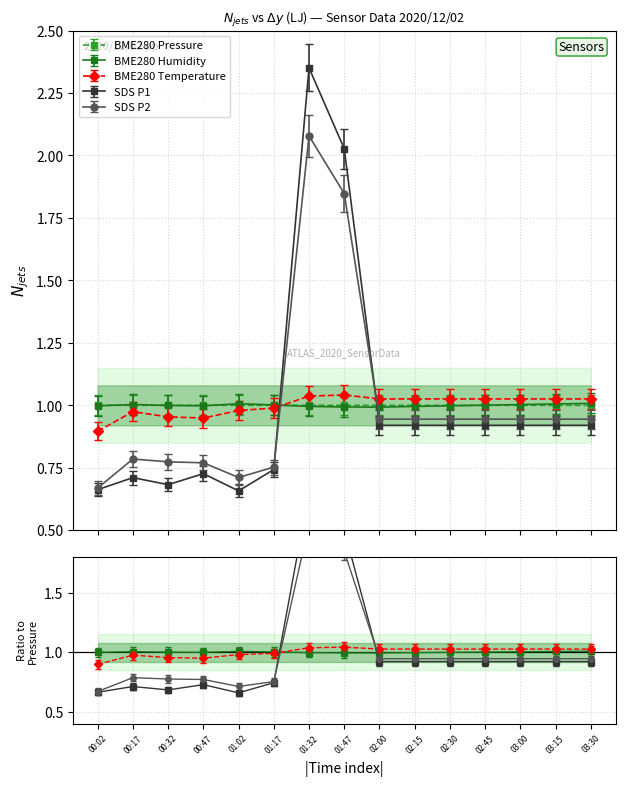

The BME280_temperature series shows 0.6 at 03:30. True or false?

False